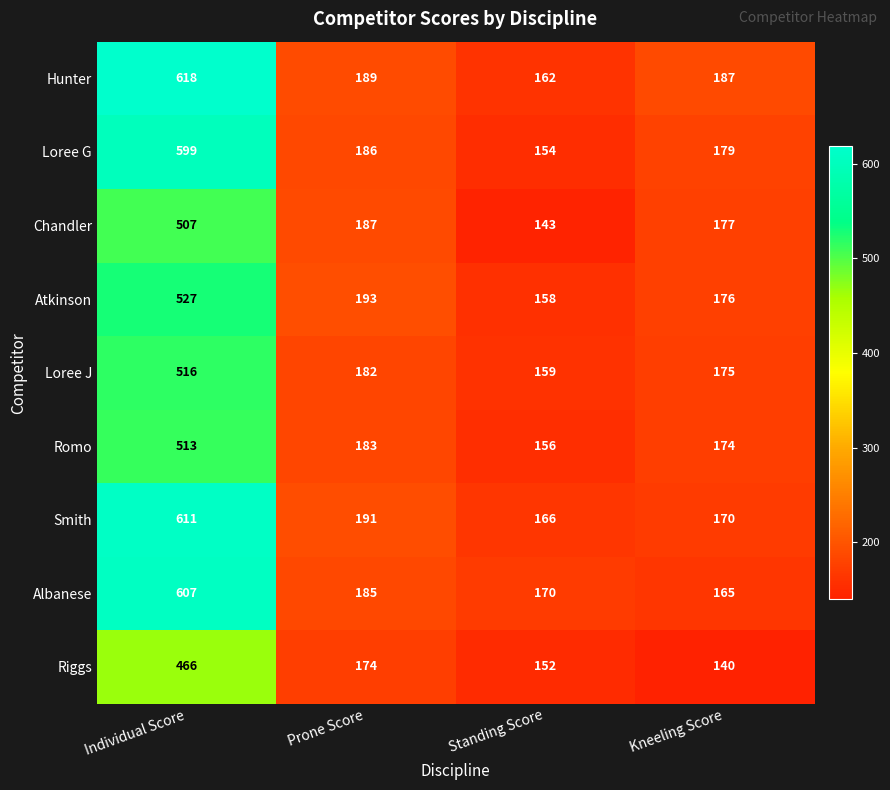

Which series changed the most between Individual Score and Prone Score?

Hunter